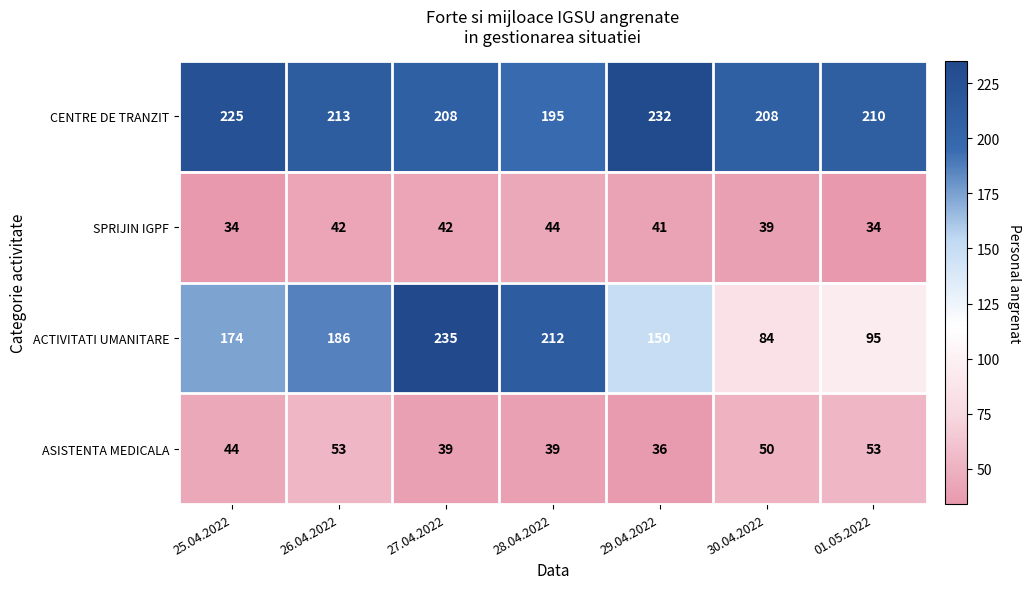

At which label does SPRIJIN IGPF first exceed 41?

26.04.2022